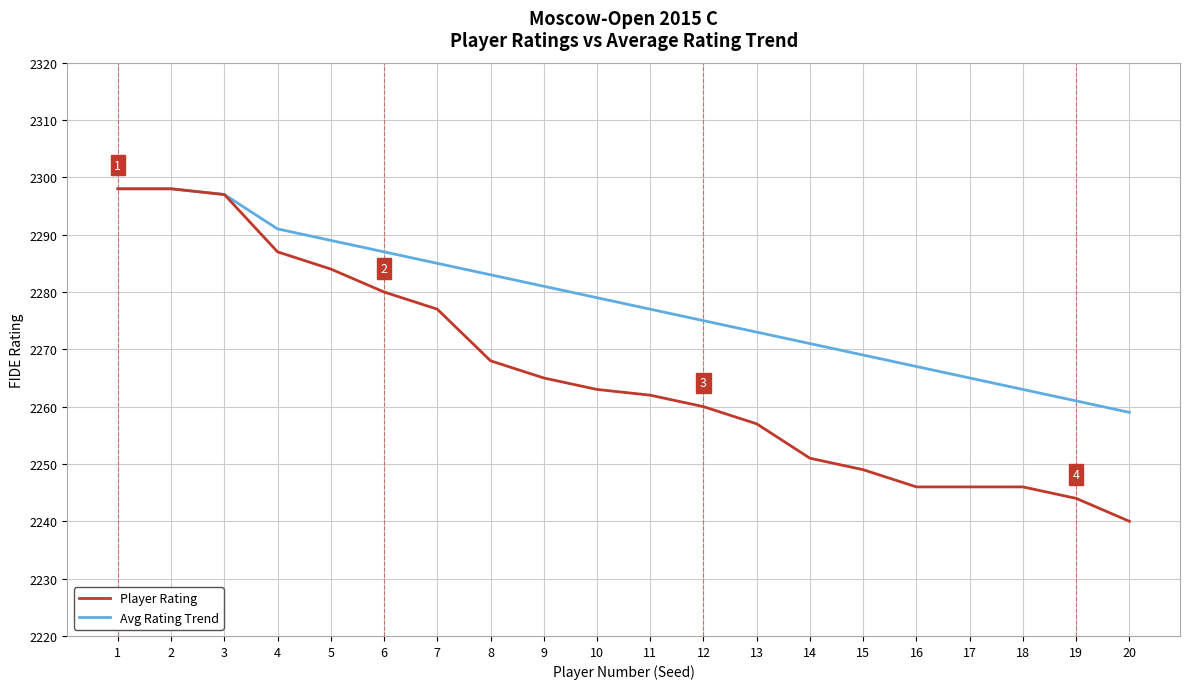

Is it true that Avg Rating Trend equals 1157 at 1?

False